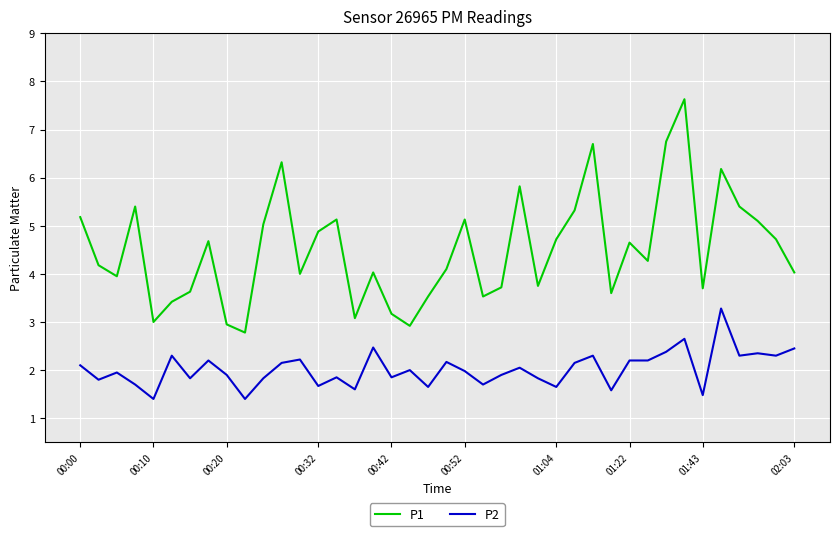

Rank the series by their average value, from highest to lowest.

P1, P2